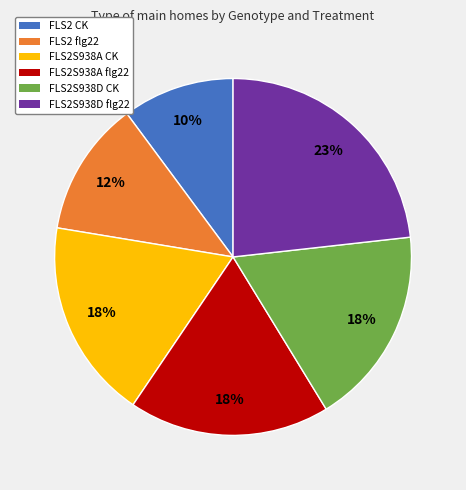

To the nearest percent, what is the average slice percentage?

17%